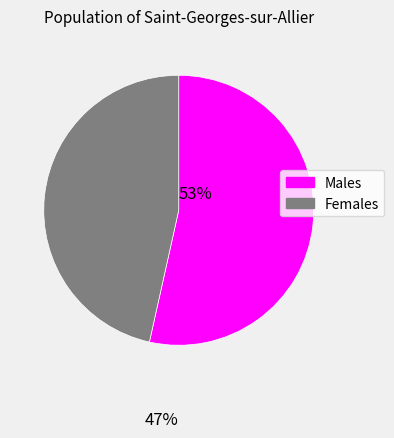

Rank the categories by value from highest to lowest.

Males, Females